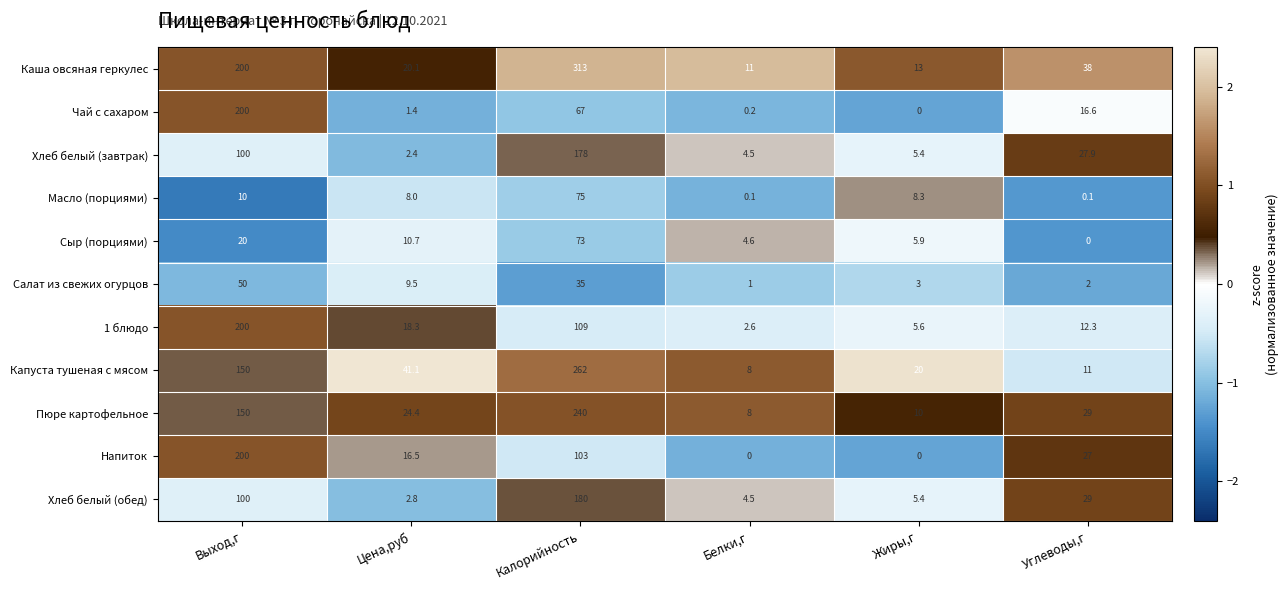

What is the approximate value of Капуста тушеная с мясом at Жиры,г?

20.0